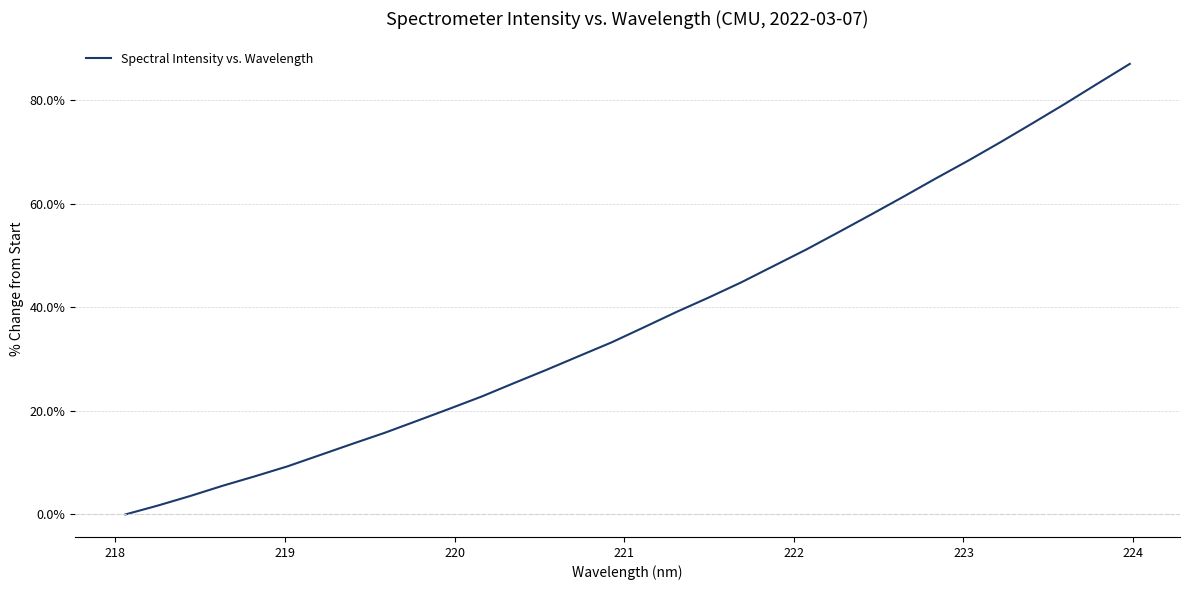

How many lines are shown in the chart?

1